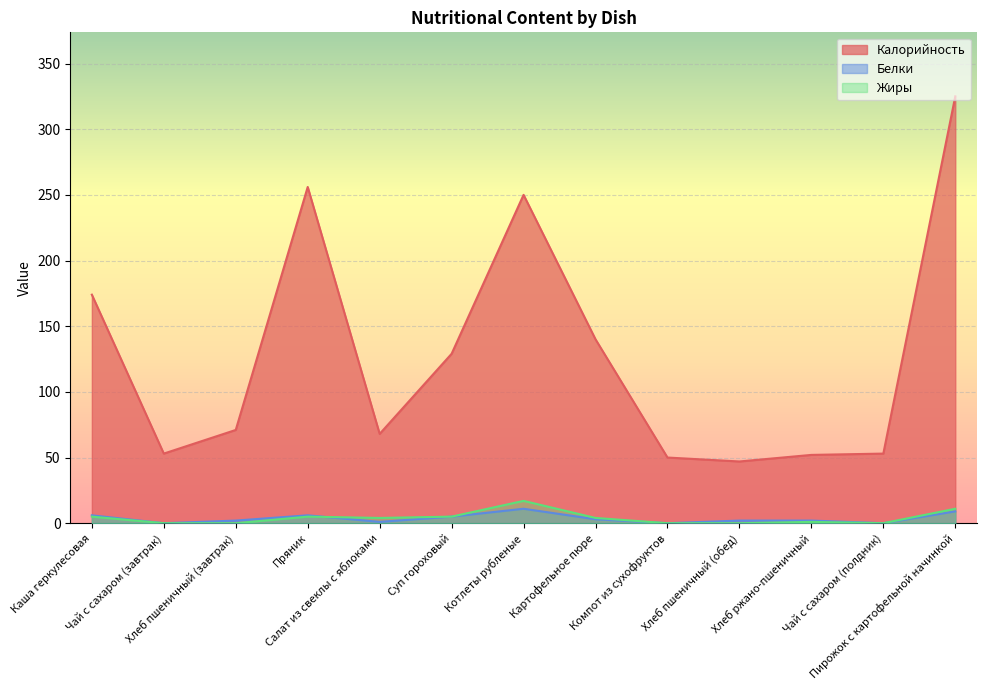

What is the value of the Жиры point at the 4th from the left?

5